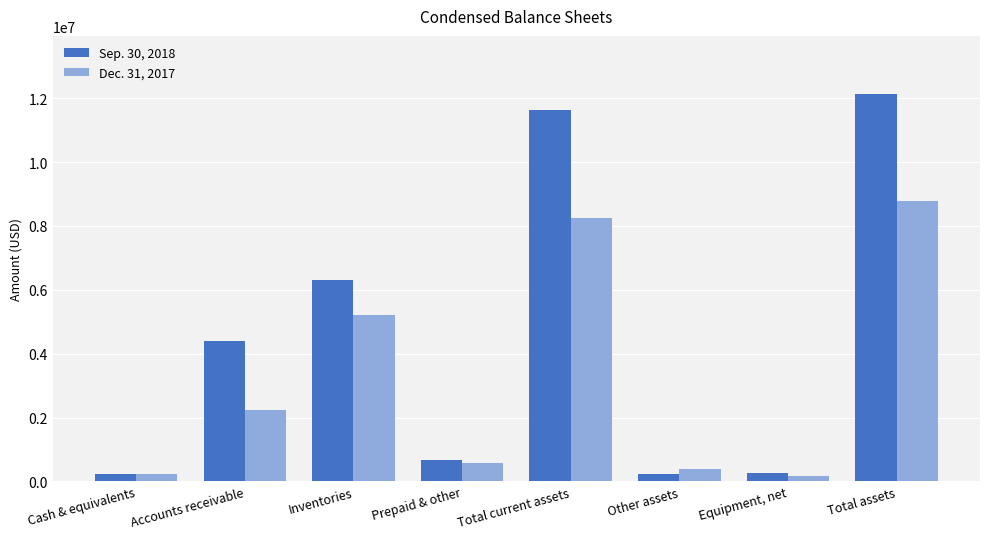

Rank the series by their maximum value, from highest to lowest.

Sep. 30, 2018, Dec. 31, 2017